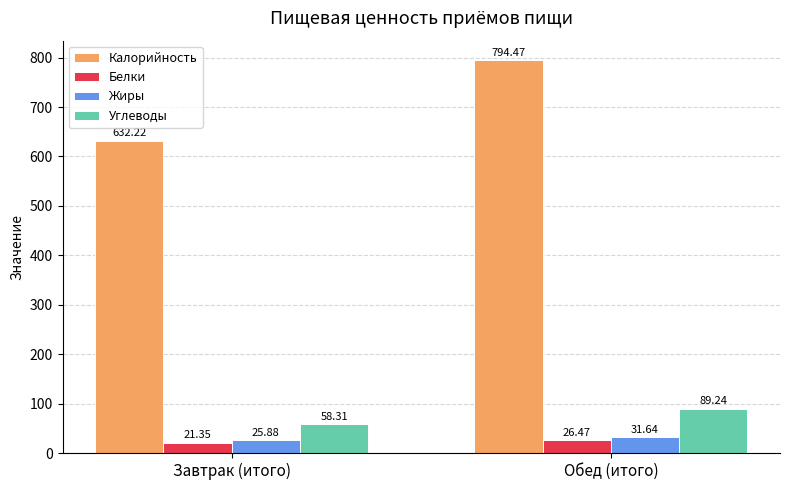

Is it true that Калорийность equals 632.2 at Завтрак (итого)?

True